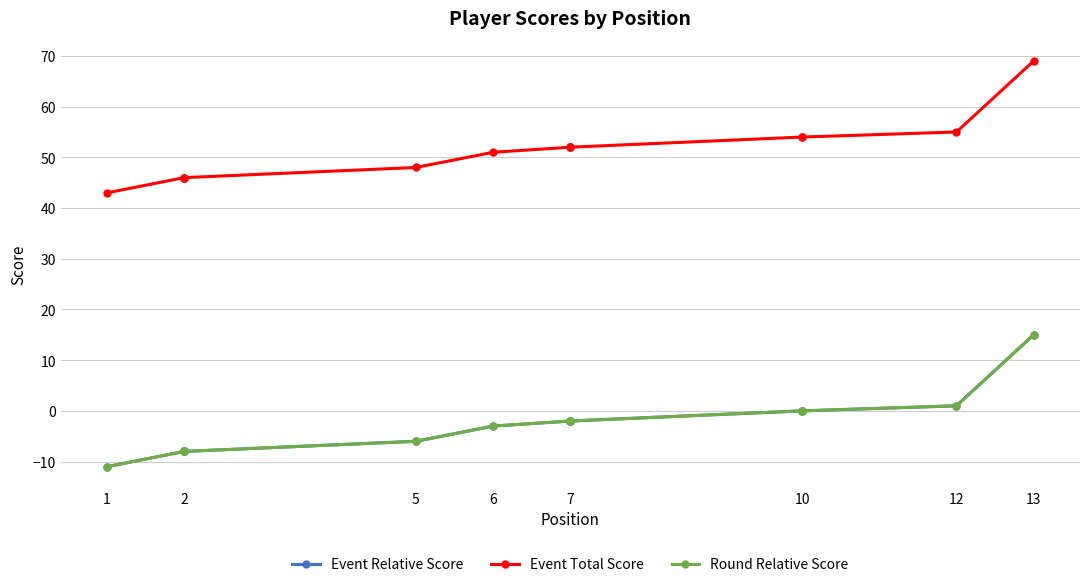

Does the chart have visible grid lines?

Yes